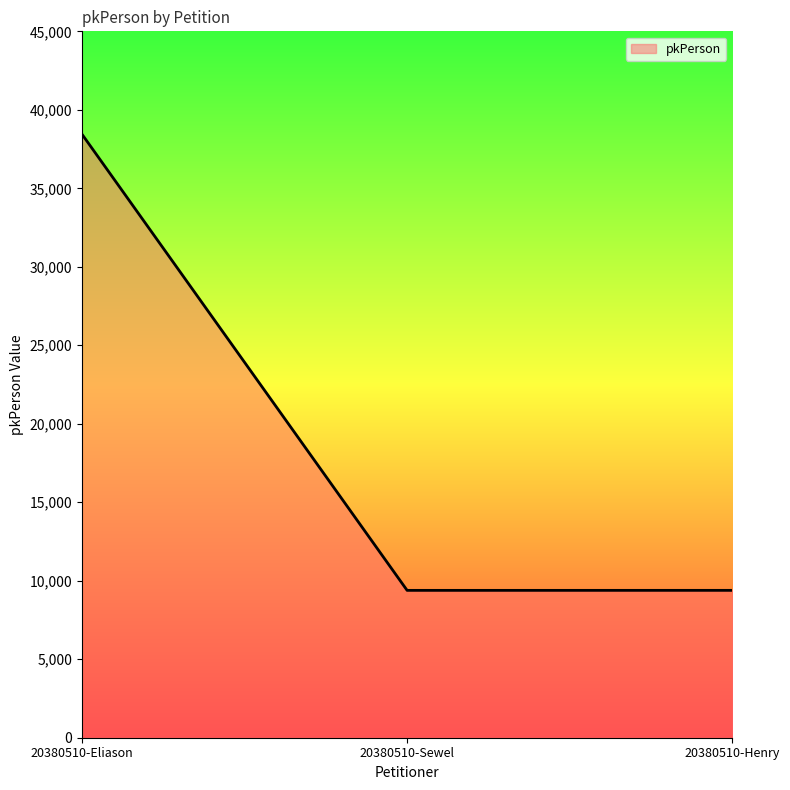

What is the ratio of the value at 20380510-Sewel to the value at 20380510-Henry?

1.0